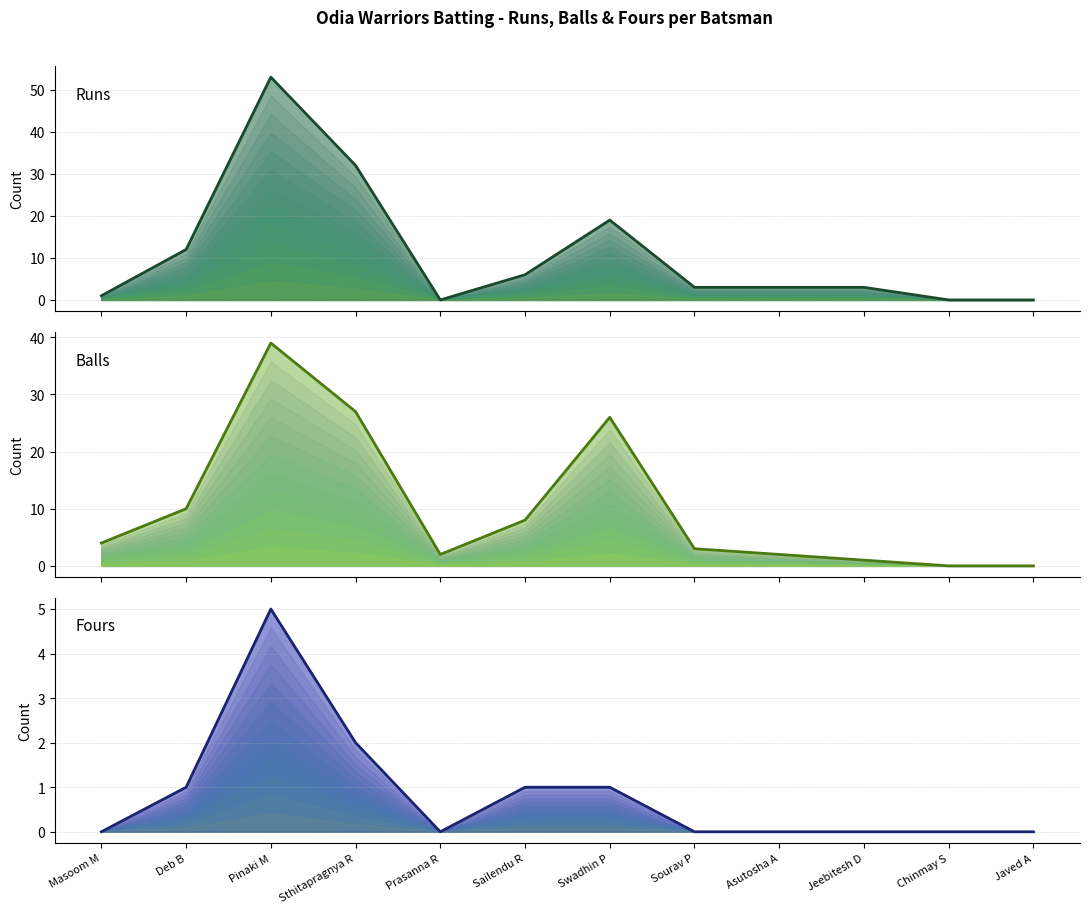

At which label is Balls closest to 19?

Swadhin P